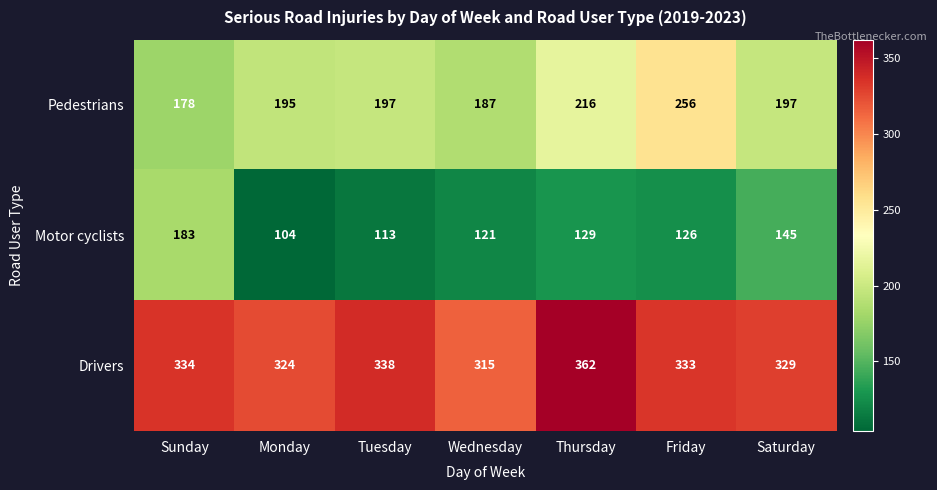

At how many categories does at least one series exceed 162?

7